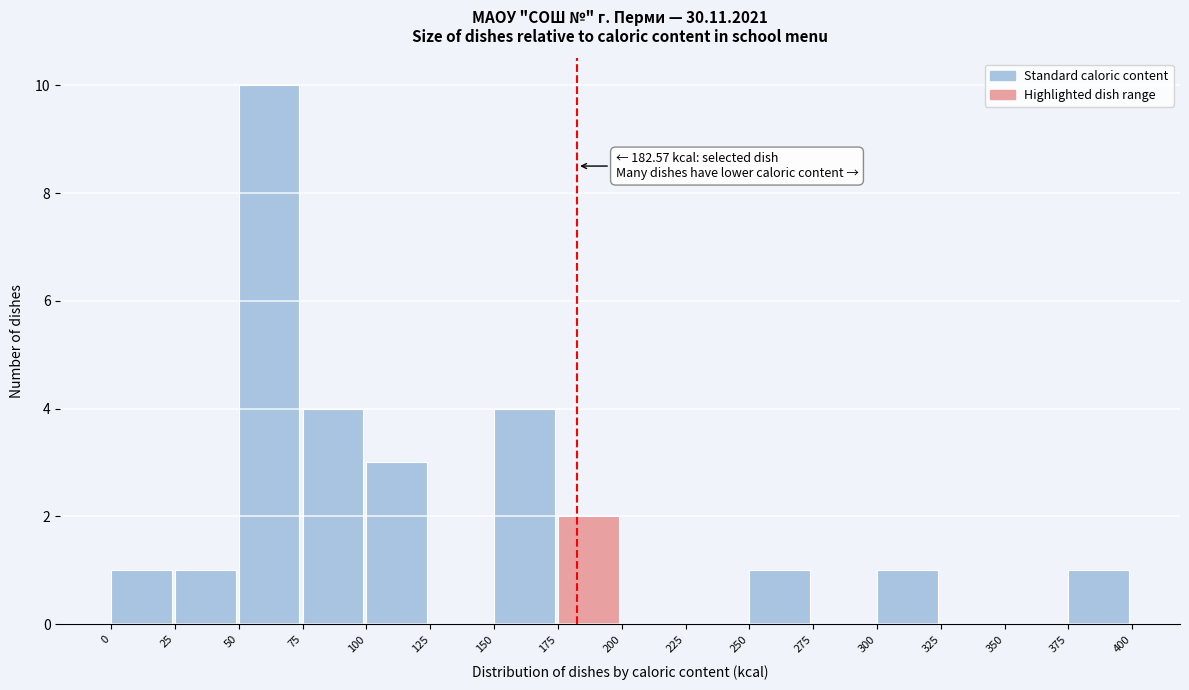

Over which range of the x-axis is the bar tallest?

50 to 75